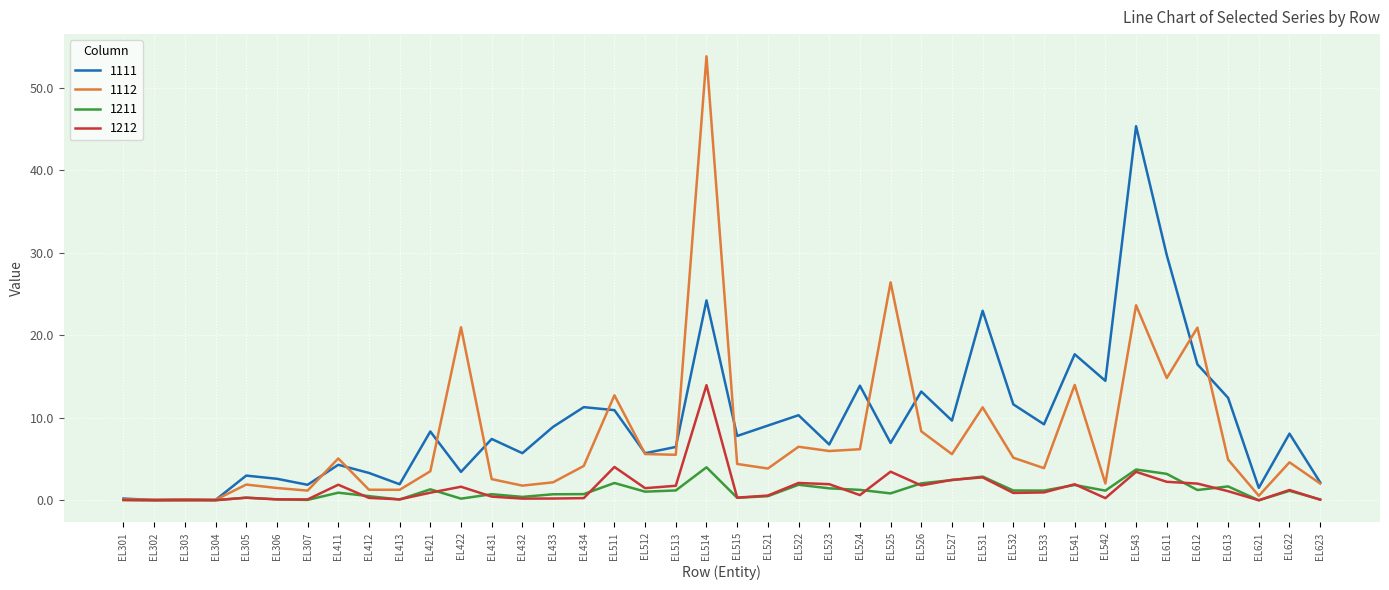

Which series has the largest total across all categories?

1111